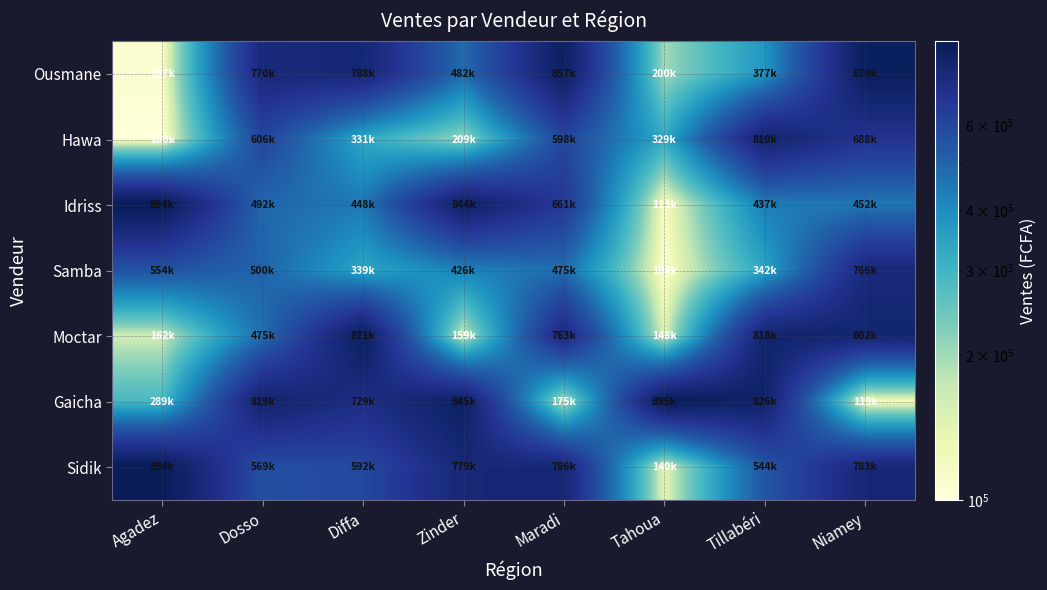

How many series are shown in this chart?

7